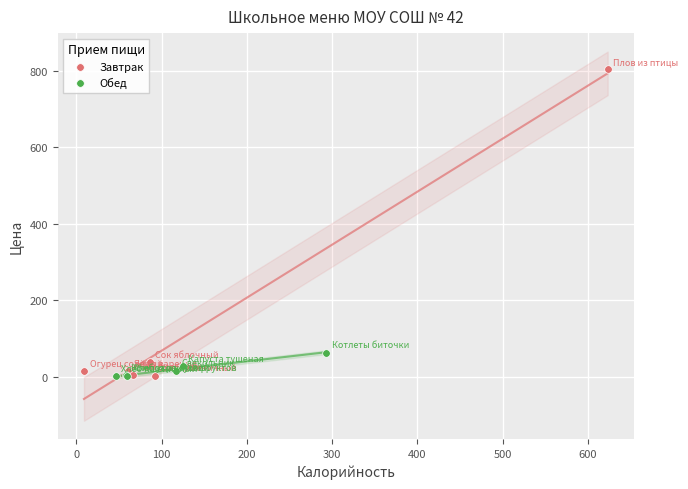

Which series reaches the maximum Y coordinate?

Завтрак